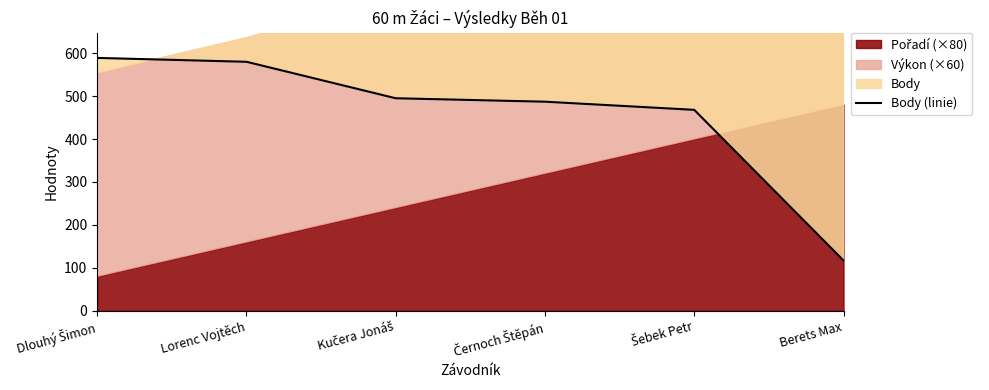

Reading left to right, transcribe all the data shown in this chart.

Dlouhý Šimon=589	Lorenc Vojtěch=580	Kučera Jonáš=495	Černoch Štěpán=487	Šebek Petr=468	Berets Max=117